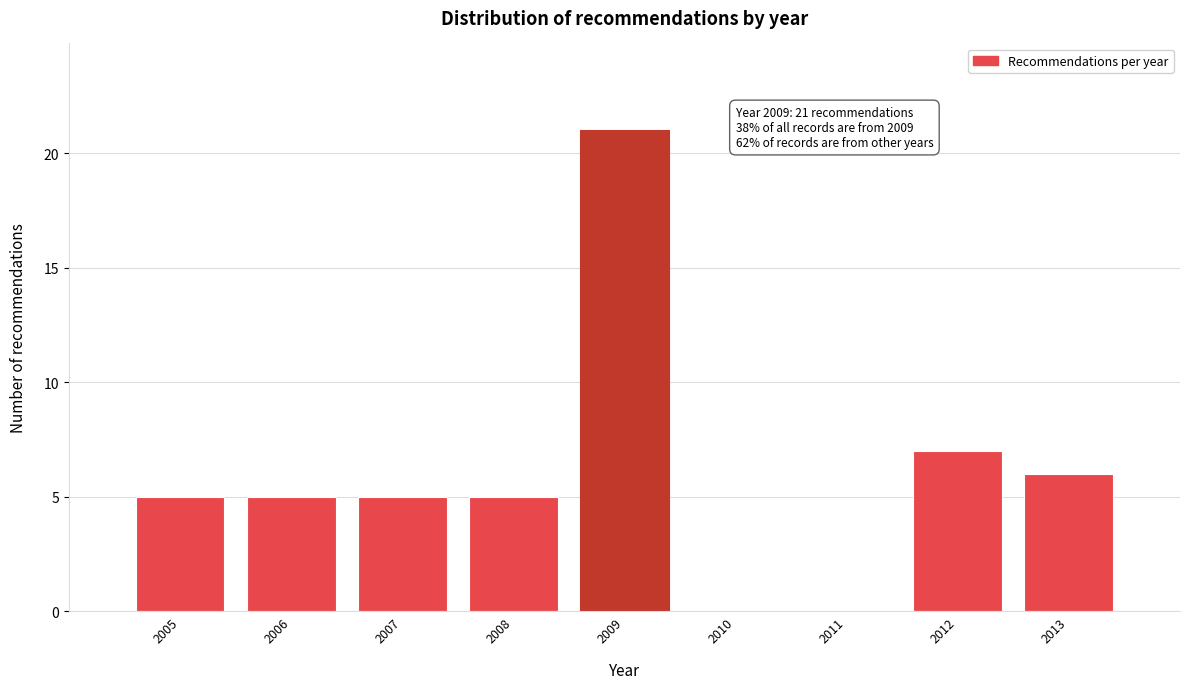

Reading right to left, extract all data points from this chart.

2013=6	2012=7	2011=0	2010=0	2009=21	2008=5	2007=5	2006=5	2005=5